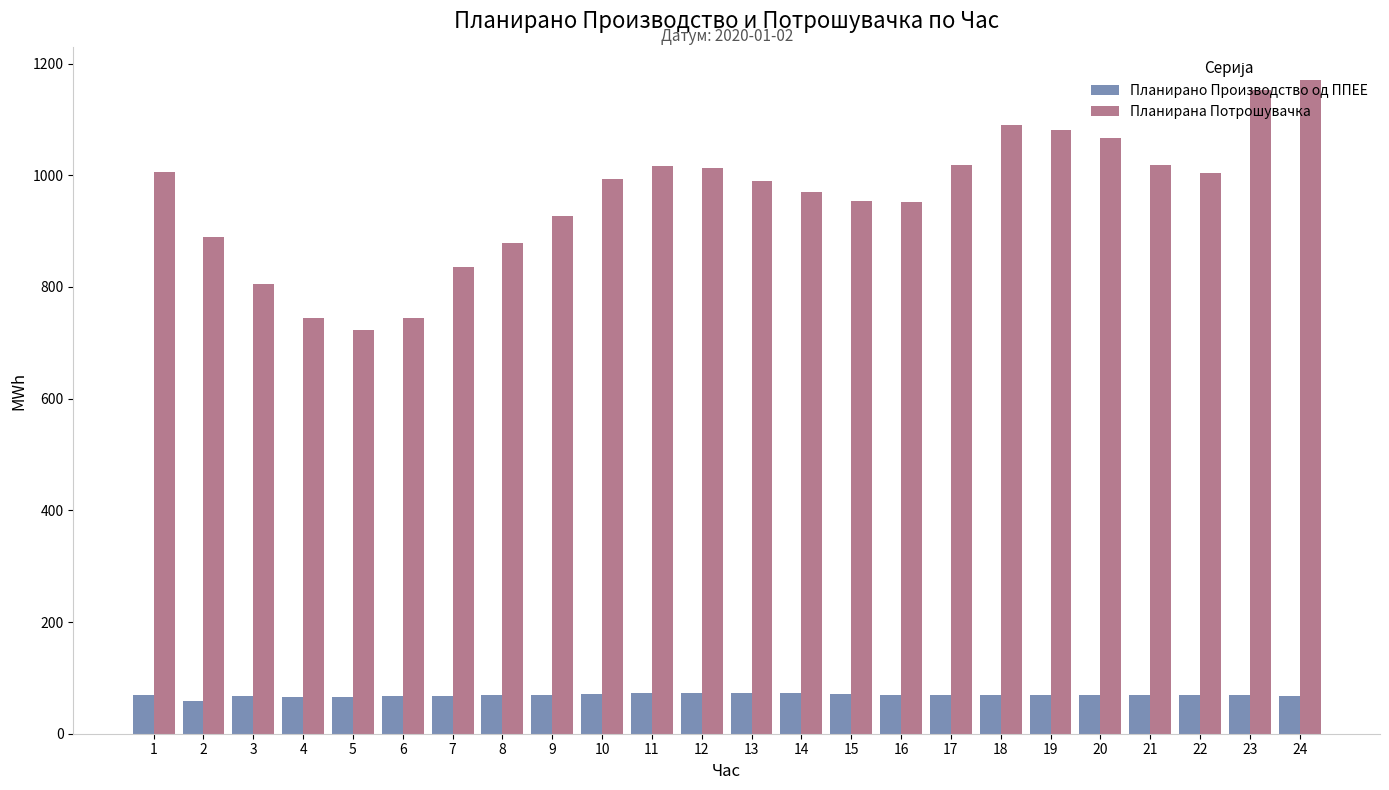

At how many categories does at least one series exceed 172?

24